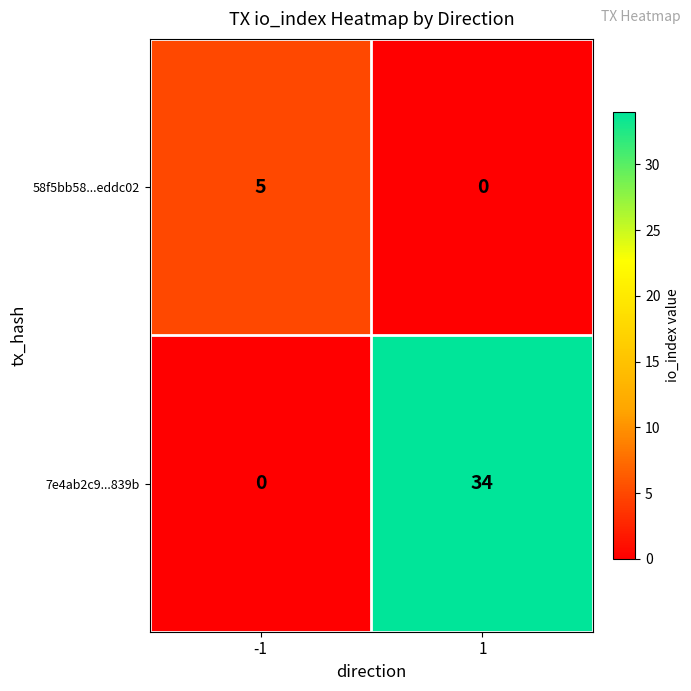

List the series in order of their overall mean, highest first.

7e4ab2c9...839b, 58f5bb58...eddc02